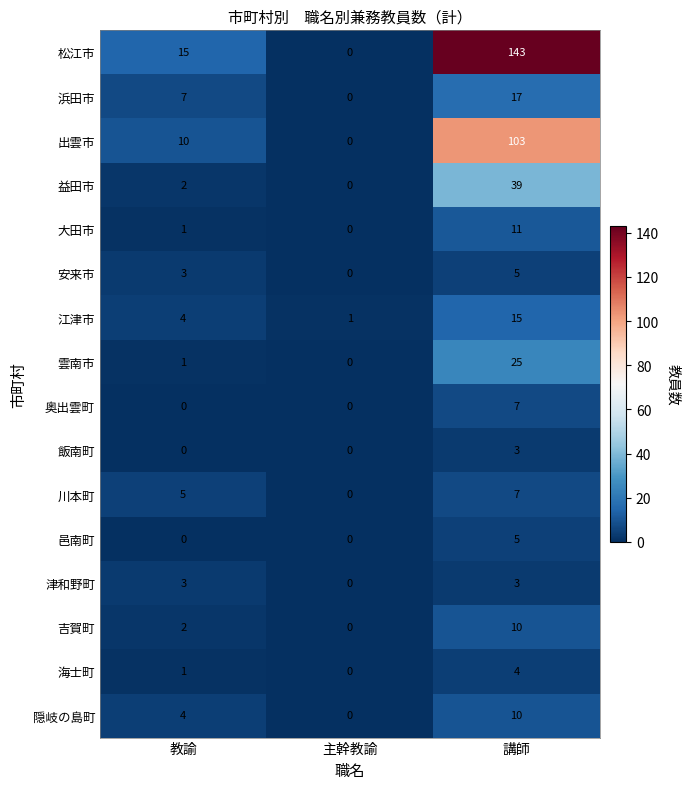

How many 吉賀町 values are between 0 and 10?

3